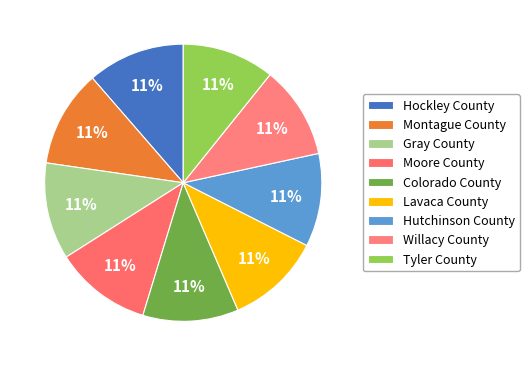

Is there a majority slice in this chart?

No